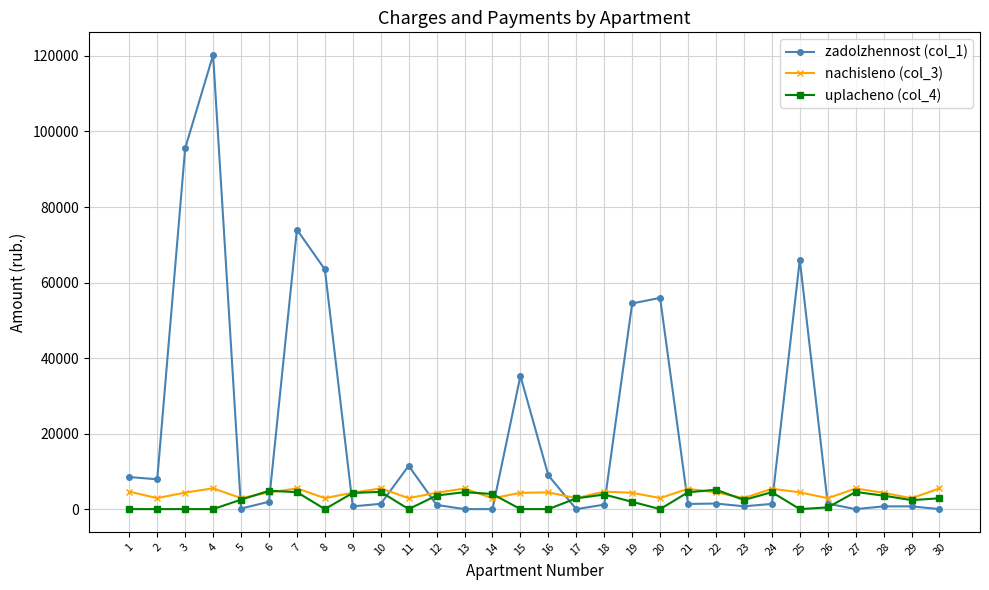

What is the average value of the nachisleno (col_3) series?

4186.9